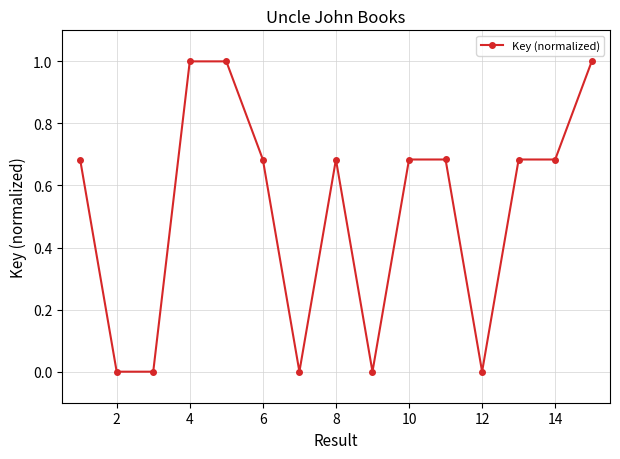

True or false: there are more than 1 points higher than both neighbors.

True